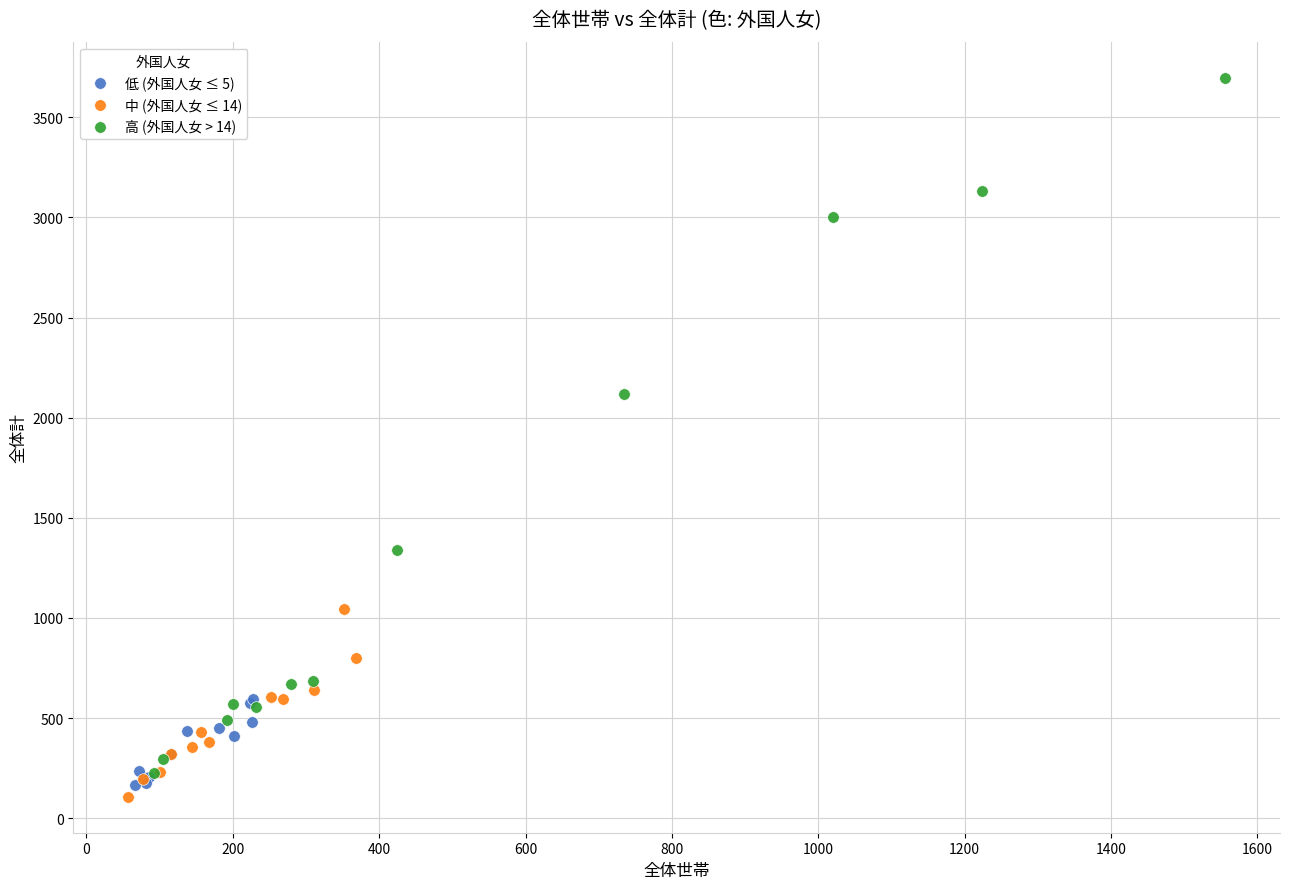

Which series has the widest spread of Y values?

高 (外国人女 > 14)